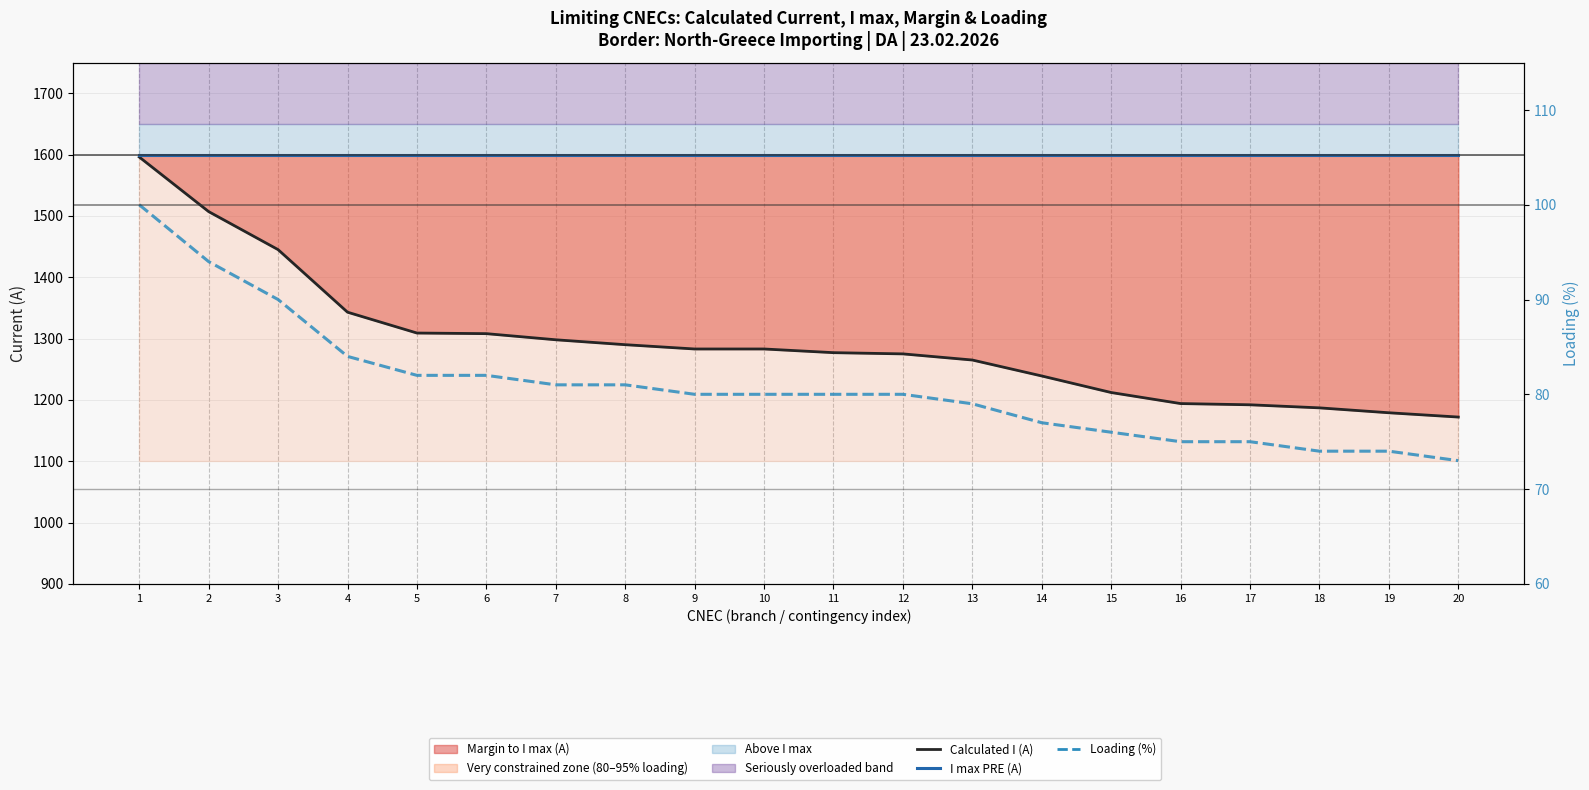

What is the total value across all series at 18?

2861